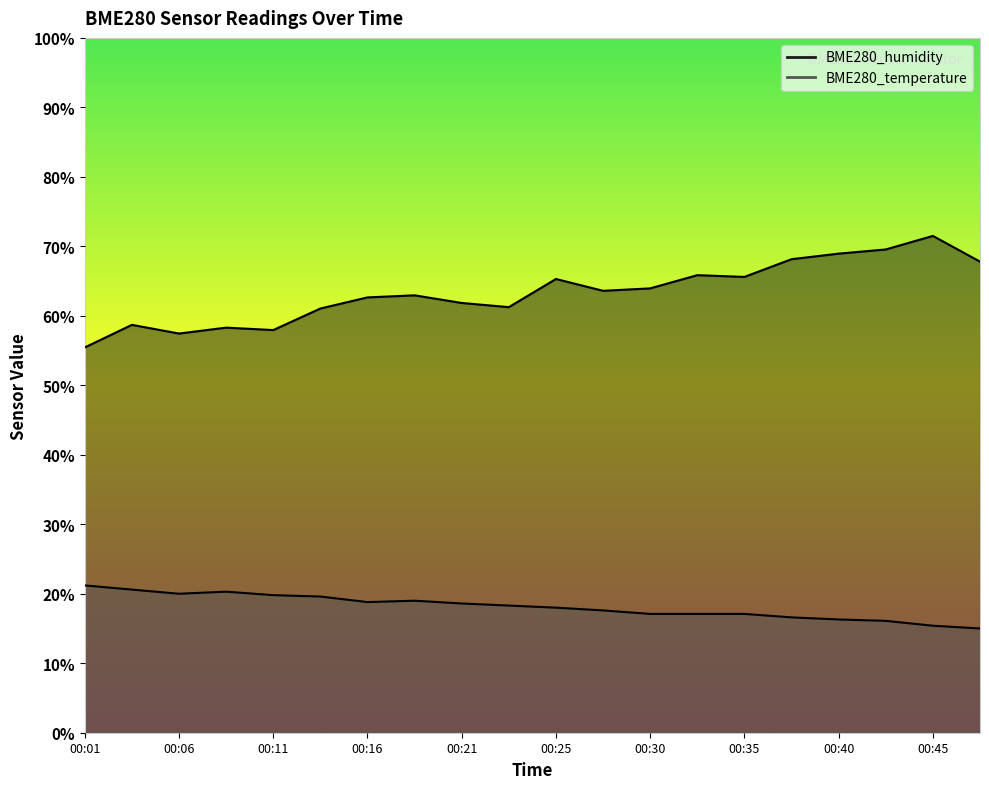

Is it true that BME280_humidity equals 37.3 at 00:06?

False